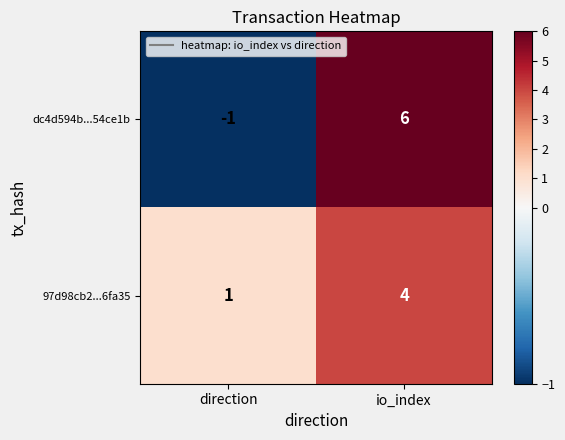

The value of 97d98cb2...6fa35 at direction is 1. True or false?

True